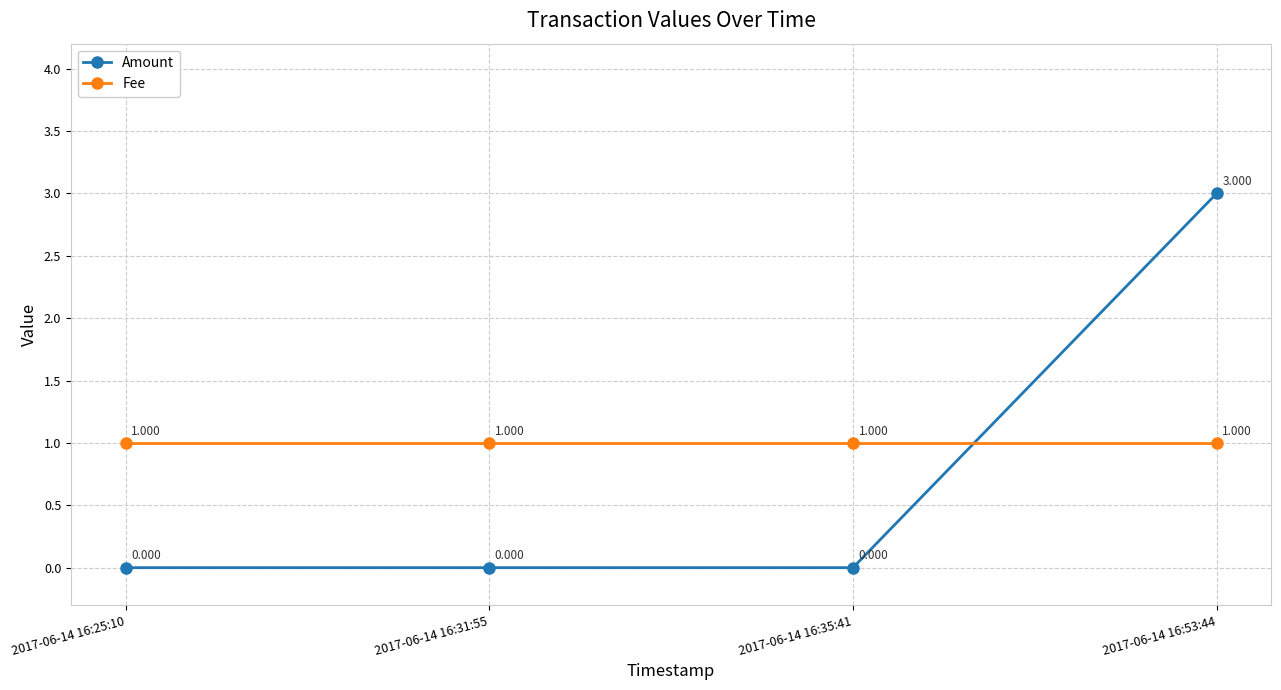

How many values in Amount are above zero?

1